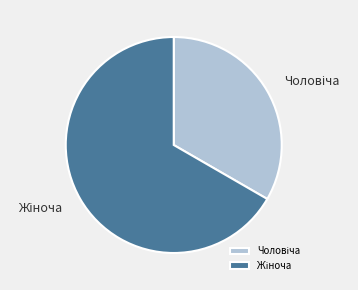

Does any single category account for the majority?

Yes